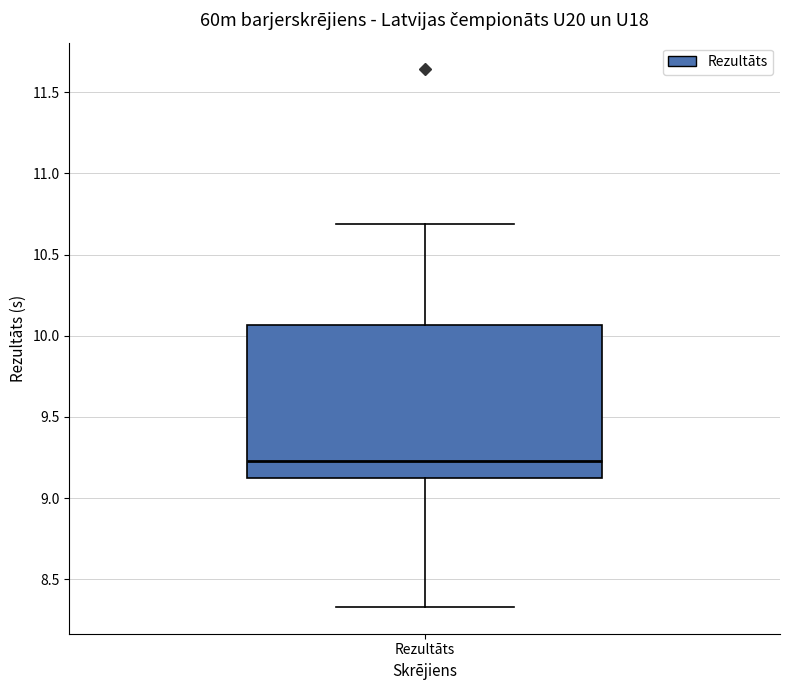

Read this box plot against the y-axis: the position of the median line, the range covered by the box, and the ends of both whiskers. The values are not printed on the chart, so give them approximately, as read against the axis.

median 9.25, box 9.15 to 10.05, whiskers 8.35 to 10.70